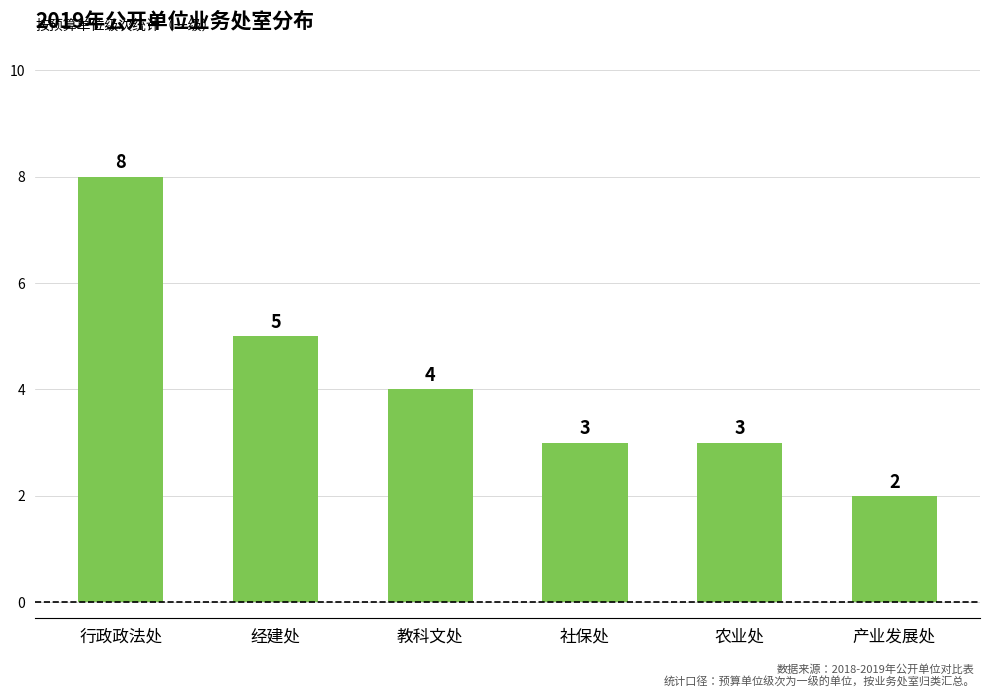

Which has a higher value, 行政政法处 or 社保处?

行政政法处